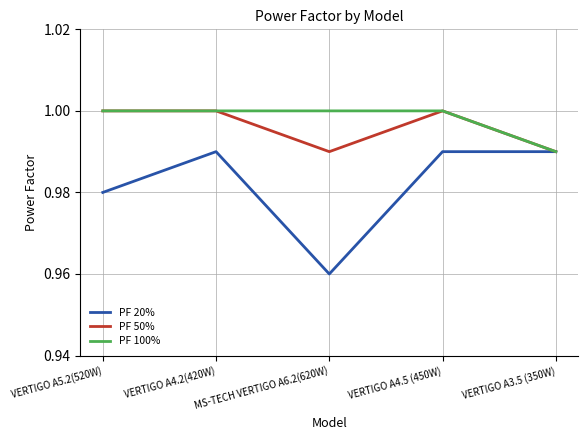

True or false: PF 100% has a value of 1.5 at VERTIGO A4.5 (450W).

False